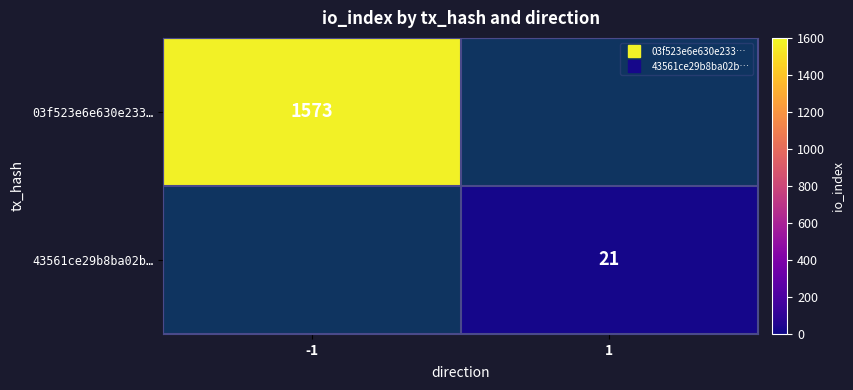

List the labels in order of 43561ce29b8ba02b… value, largest first.

-1, 1